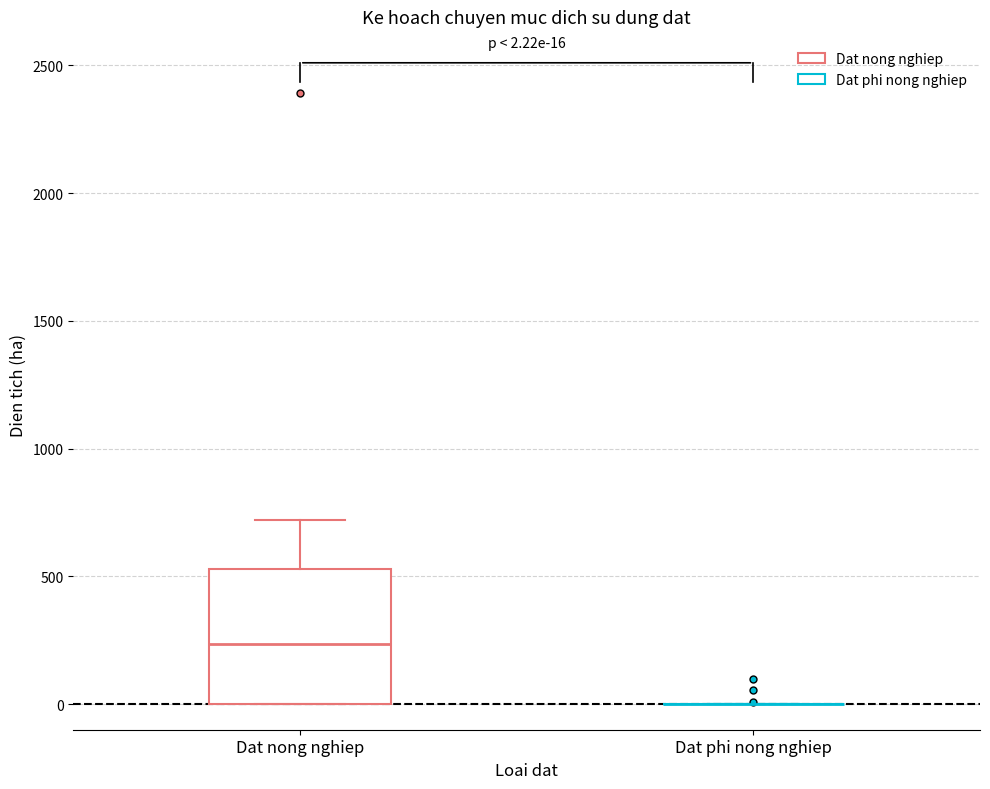

Which box is the tallest, from its lower edge to its upper edge?

Dat nong nghiep